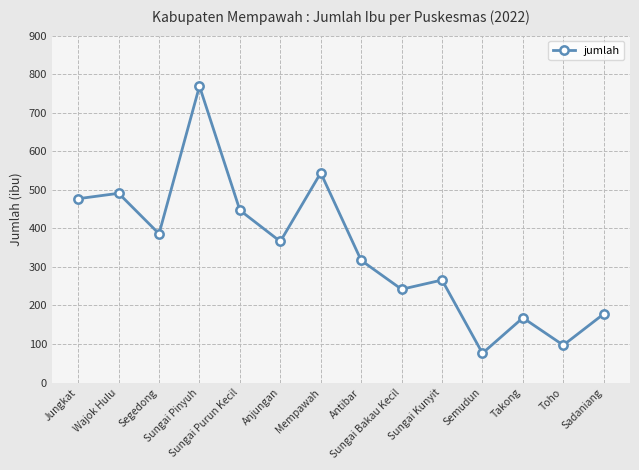

Which has a higher value, Takong or Sungai Bakau Kecil?

Sungai Bakau Kecil